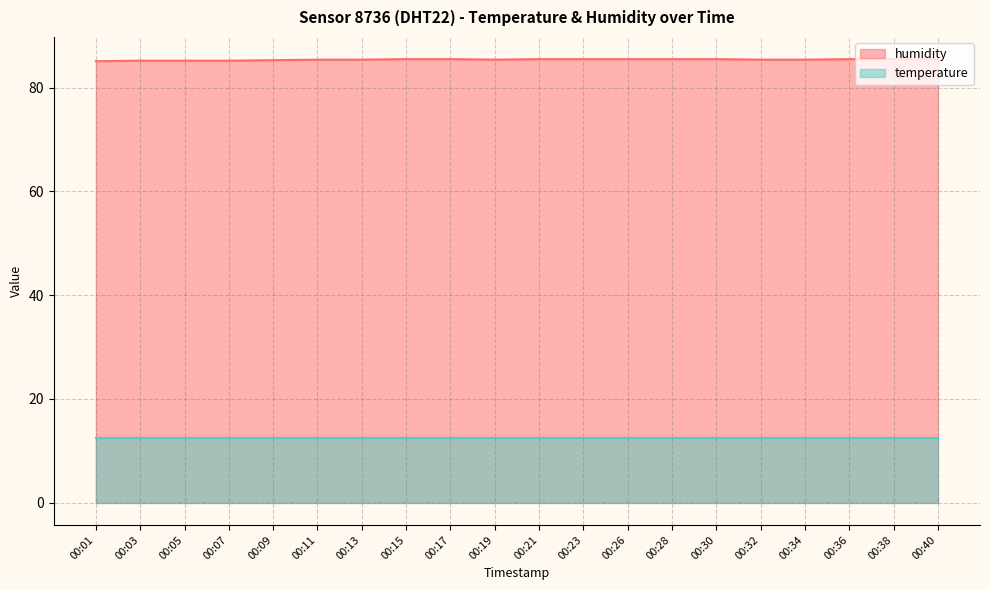

Is it true that temperature equals 17.5 at 00:13?

False